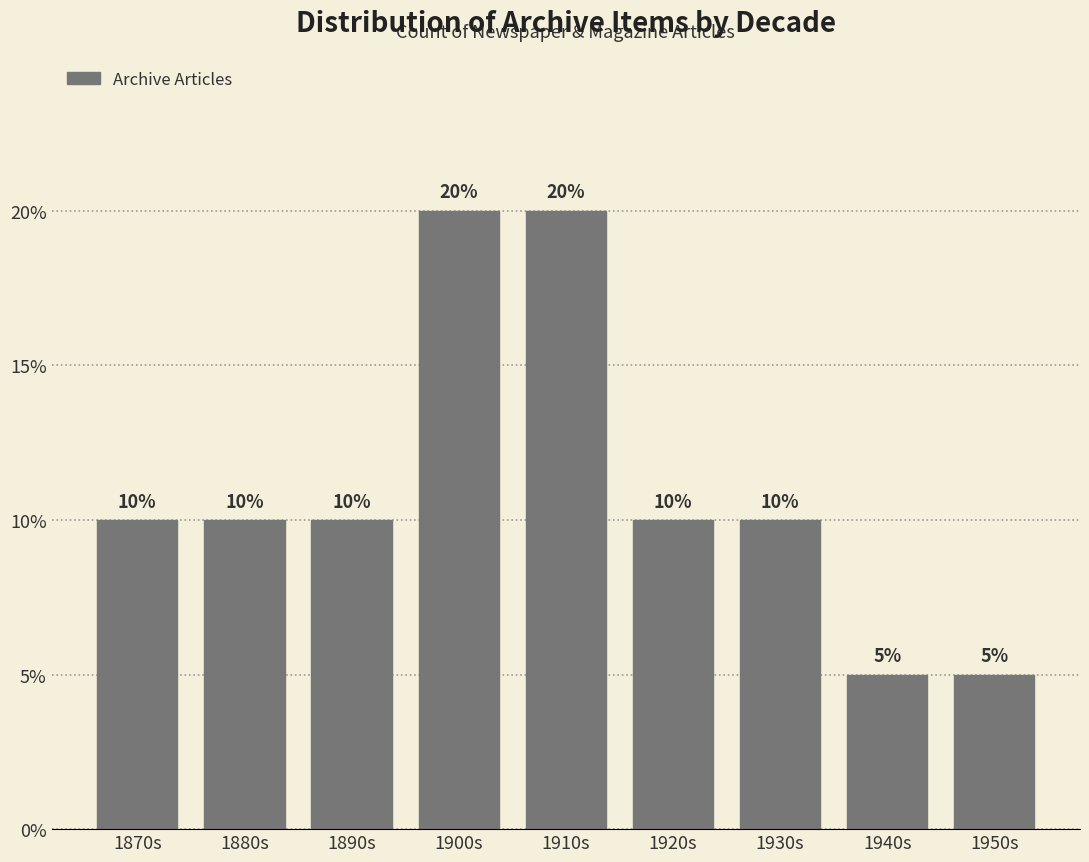

Reading right to left, what are all the values shown in this chart?

5	5	10	10	20	20	10	10	10